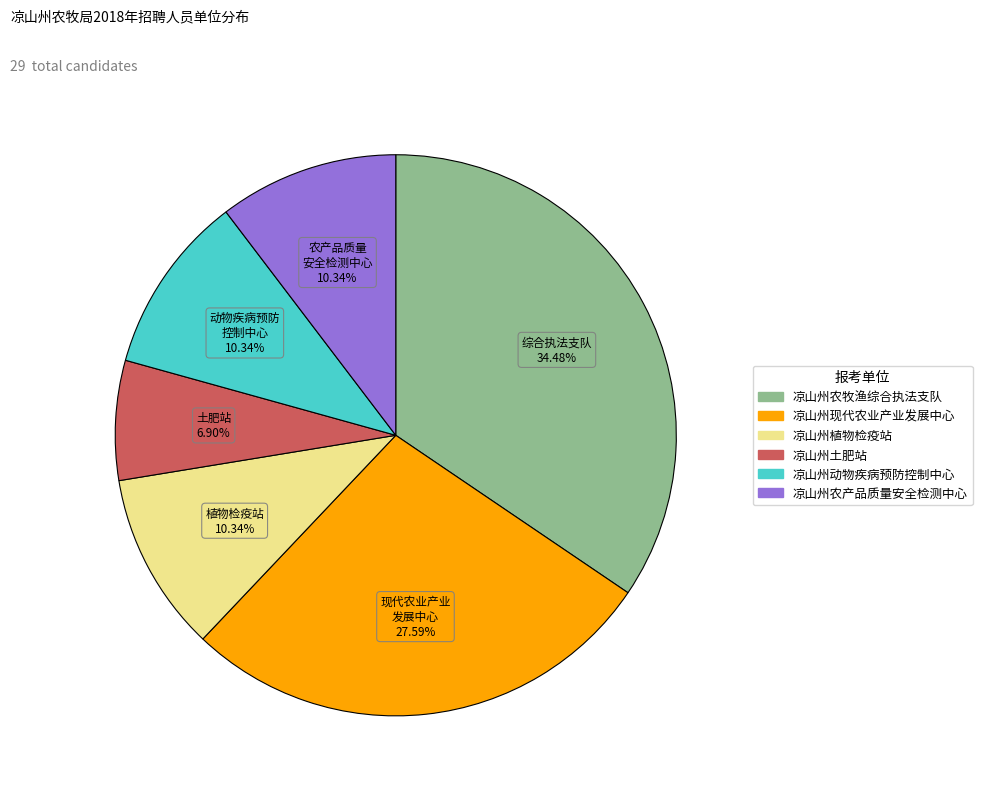

Is there any slice that represents more than half of the pie?

No